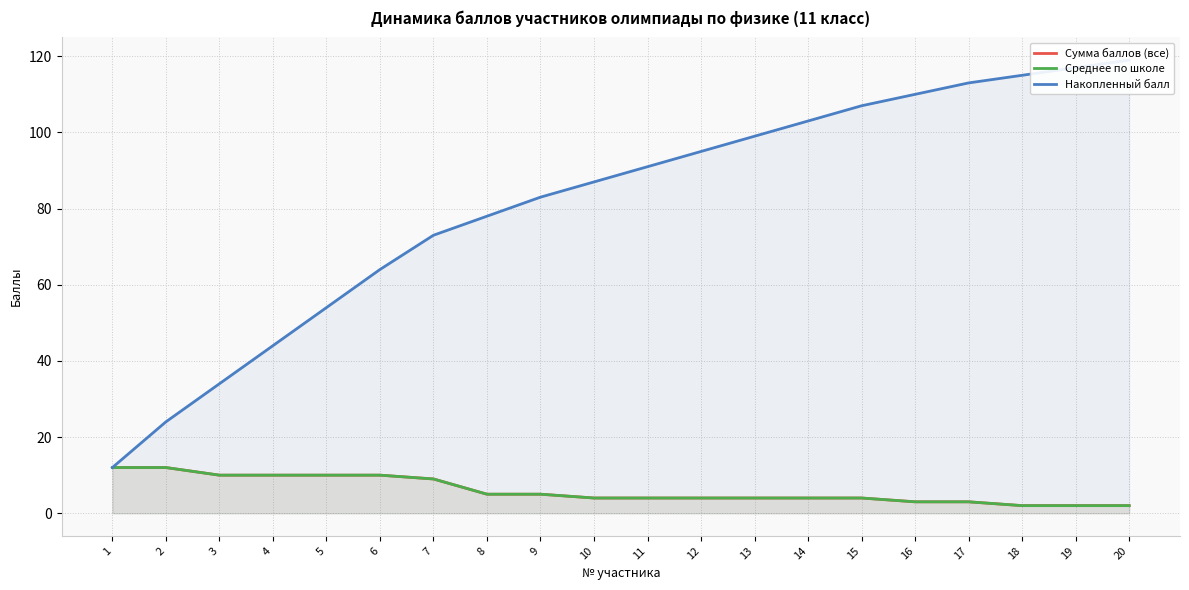

True or false: Среднее по школе has a value of 4 at 15.

True